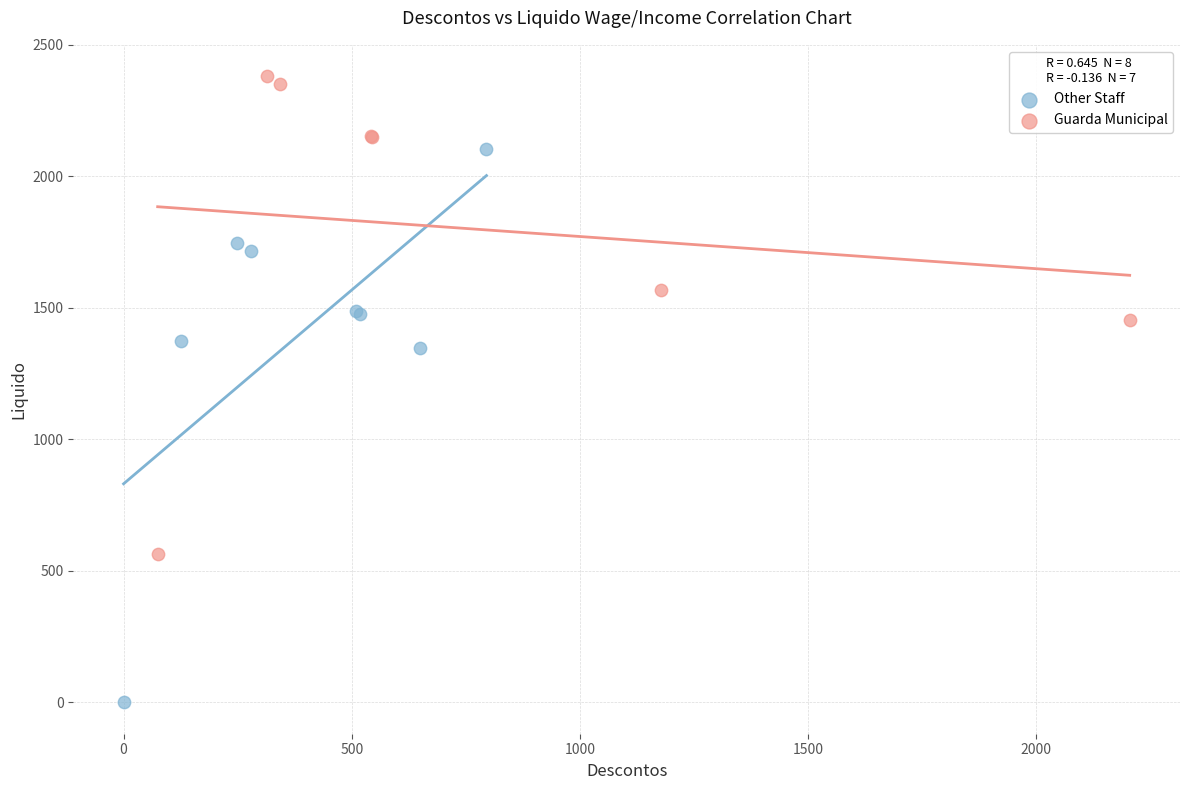

Which series contains the lowest Y value?

Other Staff